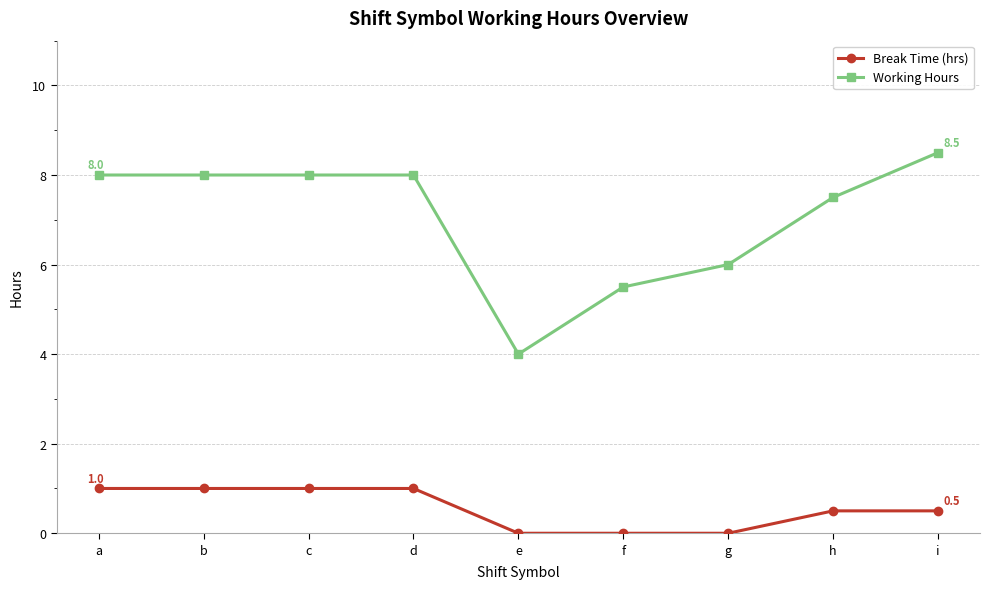

What is the sum of the Working Hours values at c and i?

16.5